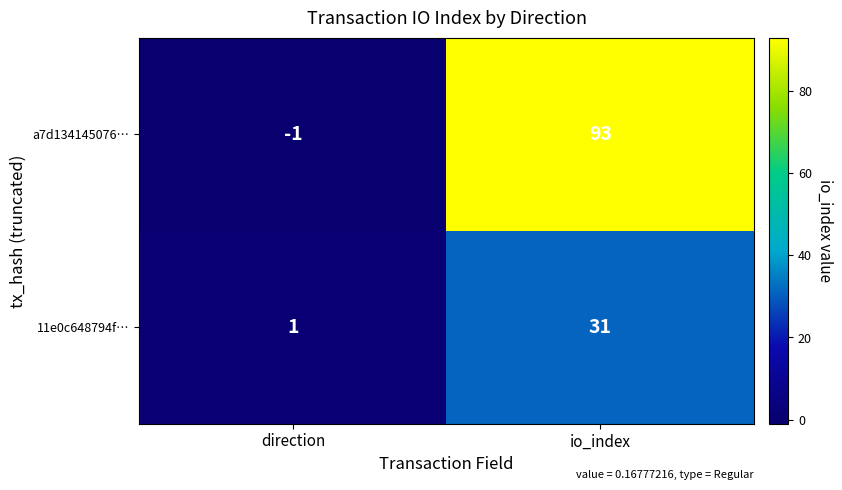

Is it true that a7d134145076… equals -1 at direction?

True